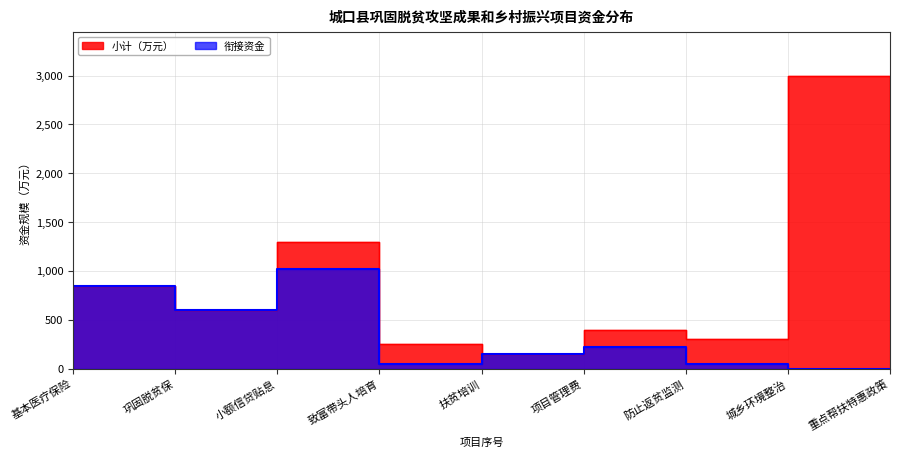

Rank the series by their average value, from lowest to highest.

衔接资金, 小计（万元）